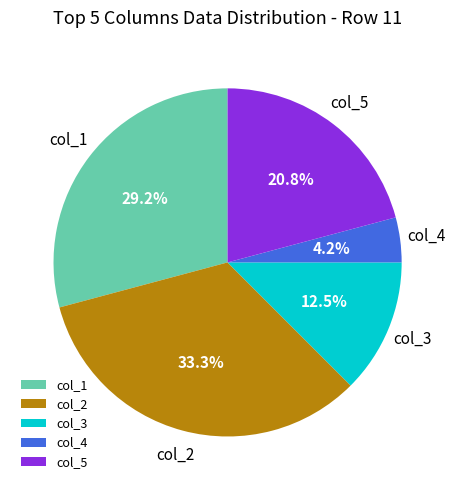

To the nearest percent, what percentage of the pie is col_2?

33%